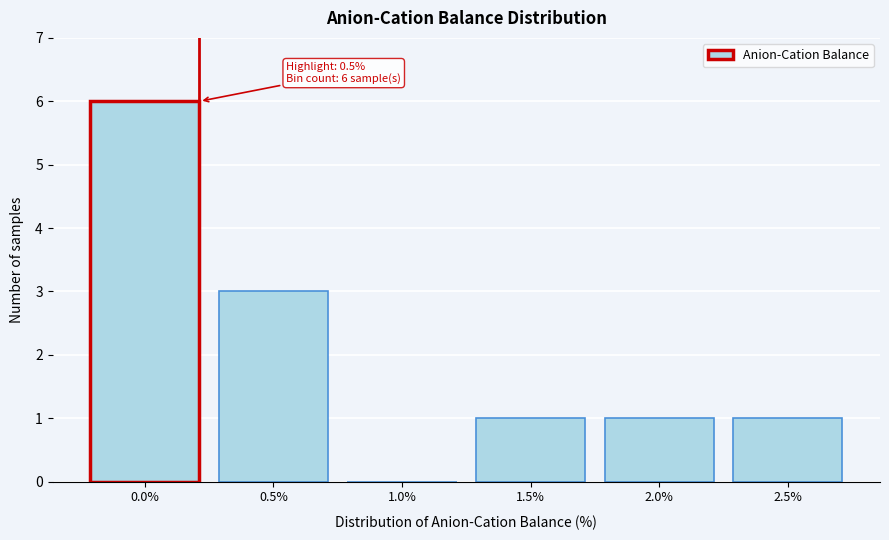

Reading left to right, list all the values displayed in this chart.

0.0%=6	0.5%=3	1.0%=0	1.5%=1	2.0%=1	2.5%=1